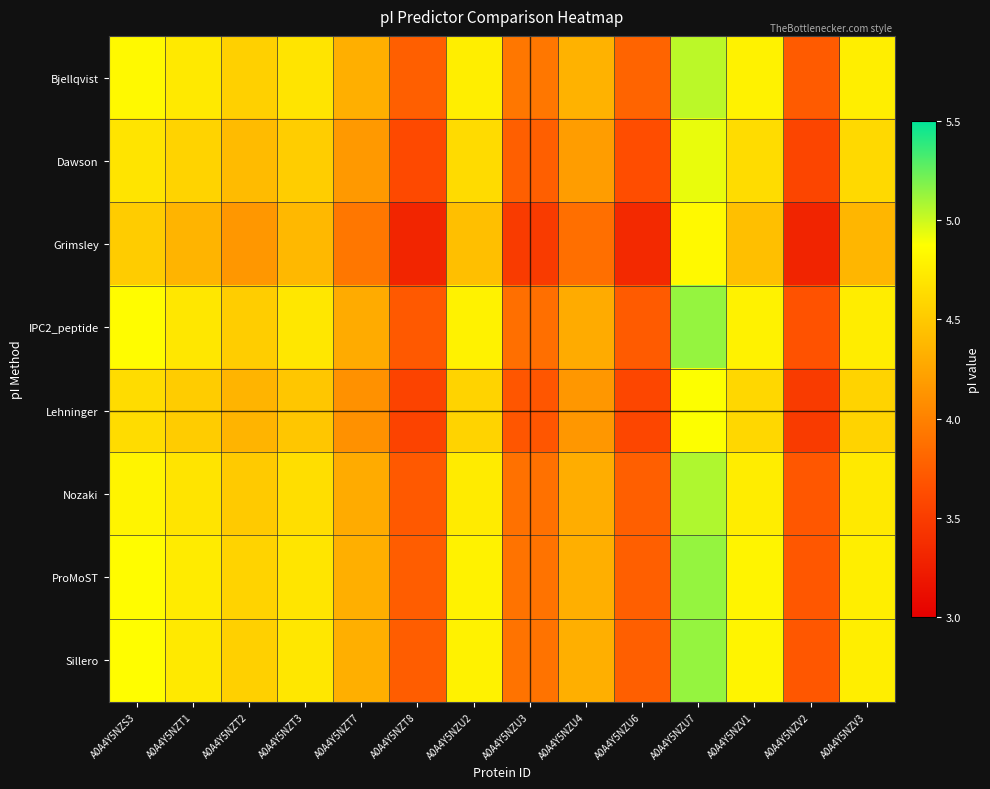

What is the total value across all series at A0A4Y5NZT7?

33.7